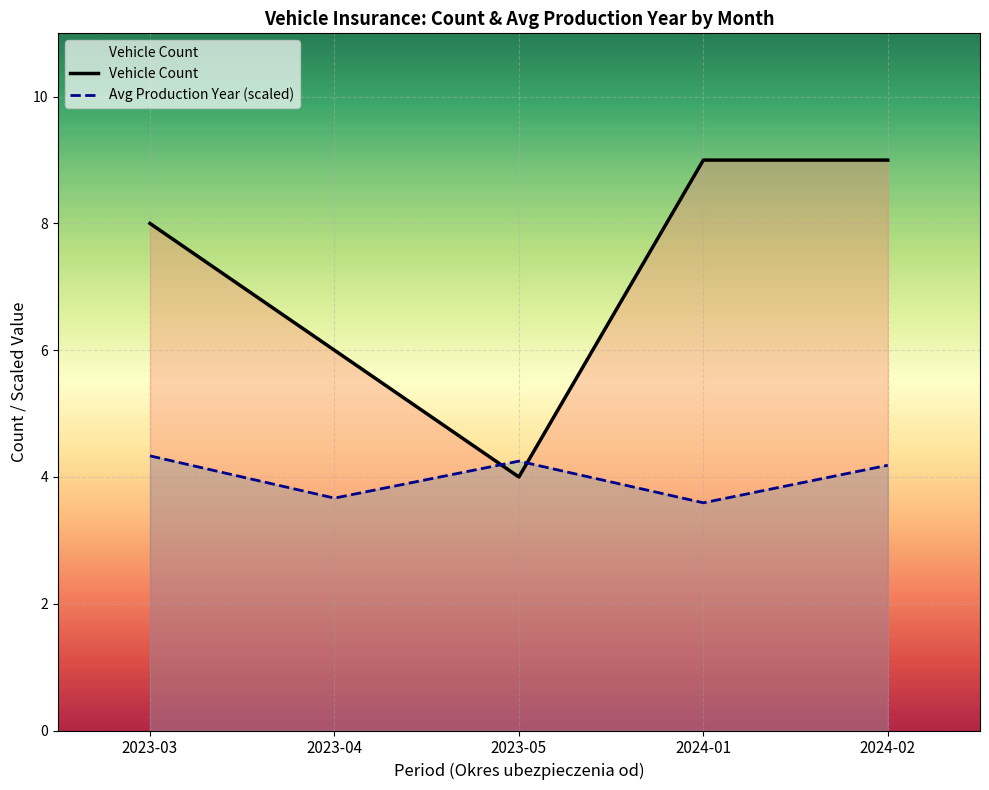

Where does the Vehicle Count series first go above 8?

2024-01